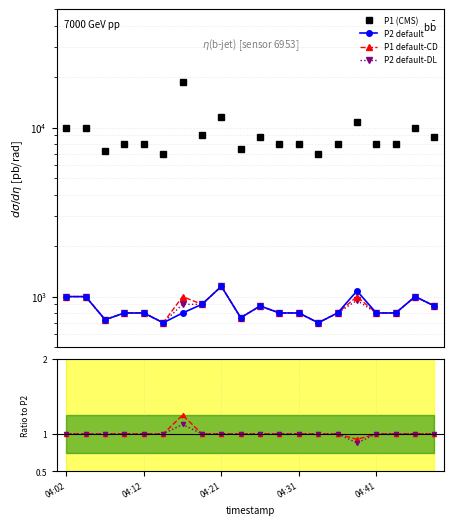

True or false: P2 default and P2 default-DL intersect in this chart.

False